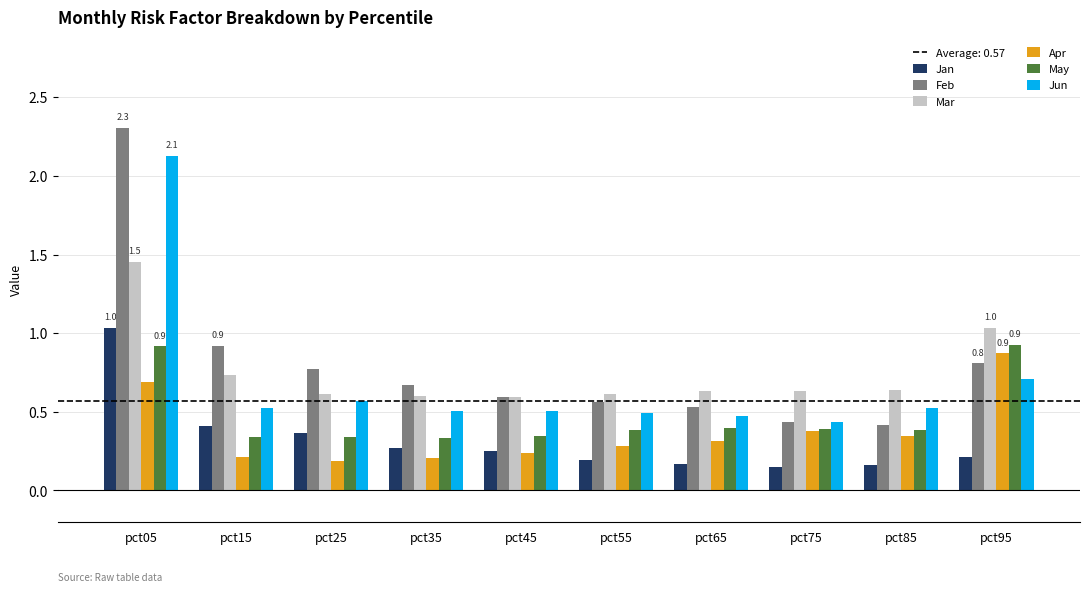

What is the total value across all series at pct35?

2.6